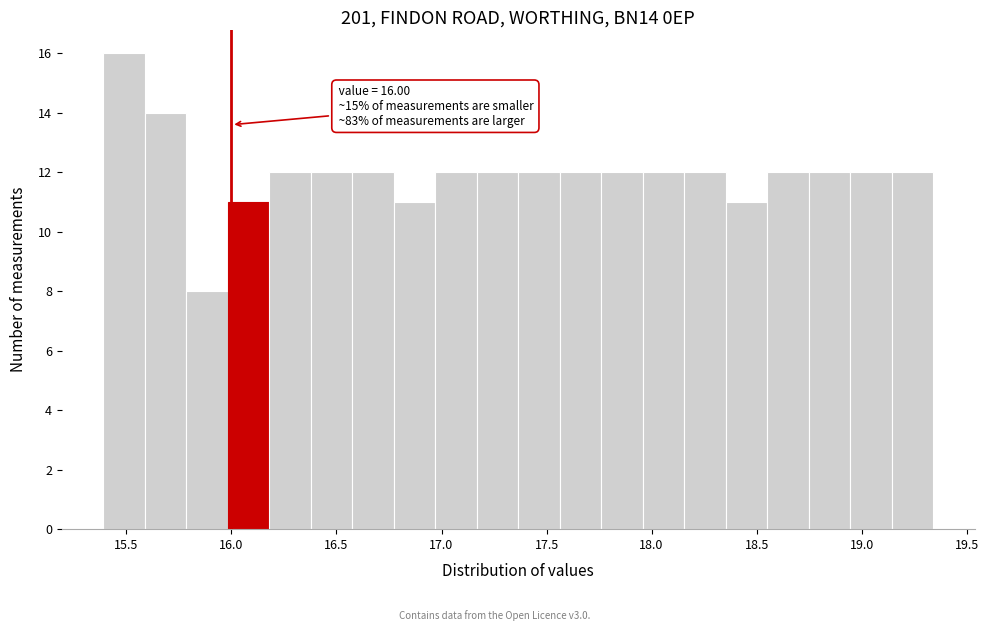

Around what value on the x-axis is the tallest bar? Give the approximate position of its centre, as read against the axis.

15.50